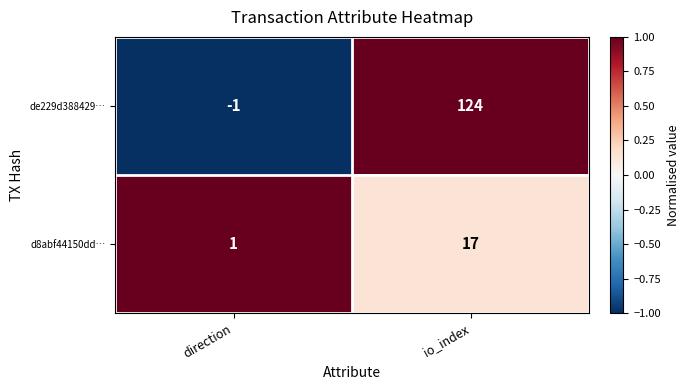

How many distinct data groups are displayed?

2